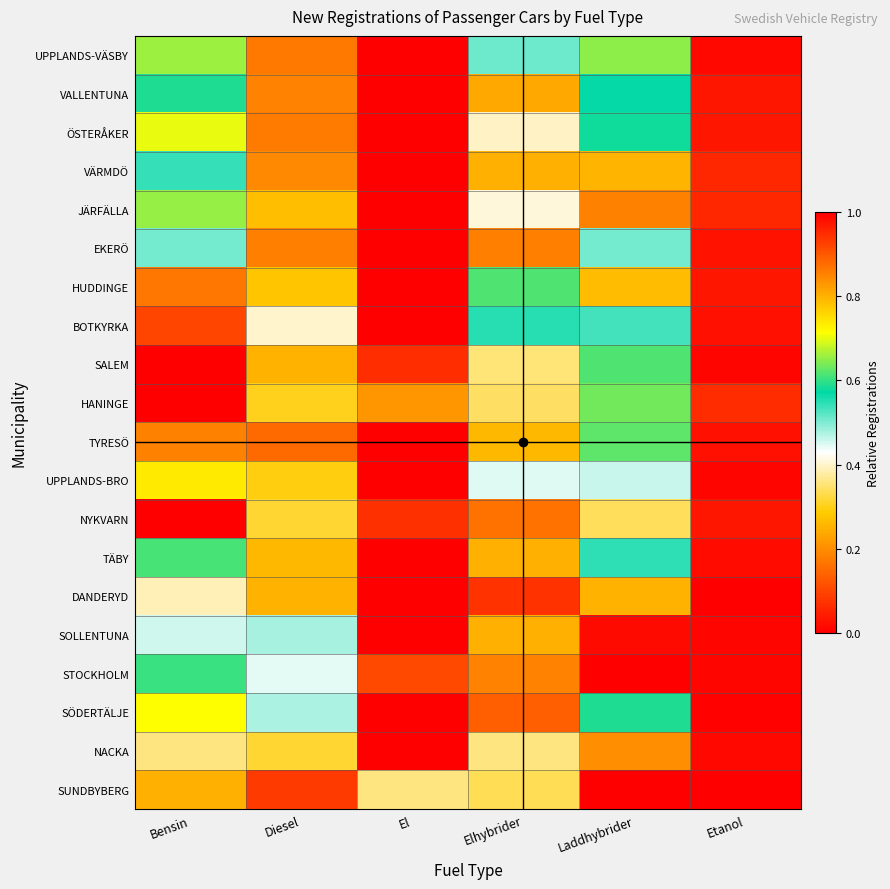

Which has a higher value, El or Bensin?

El